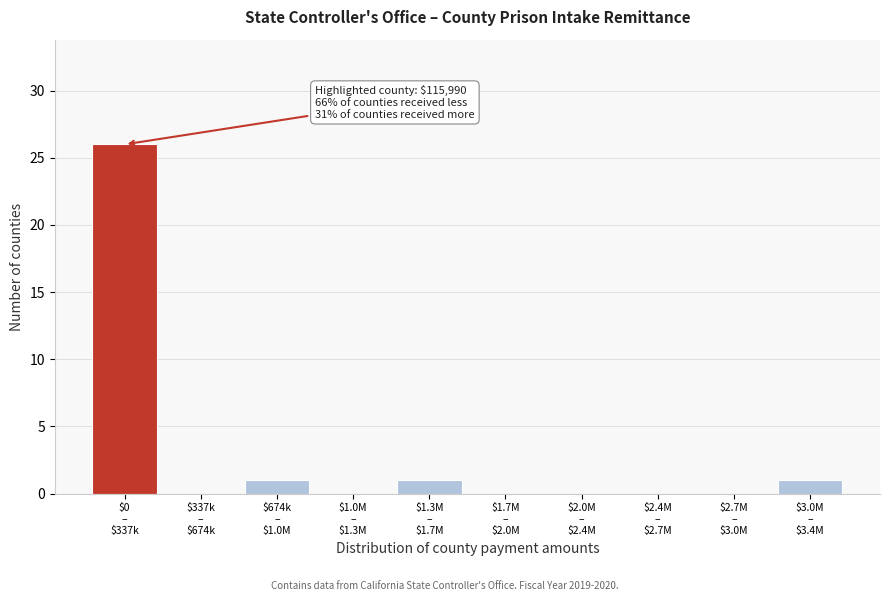

What is the greatest value displayed?

26